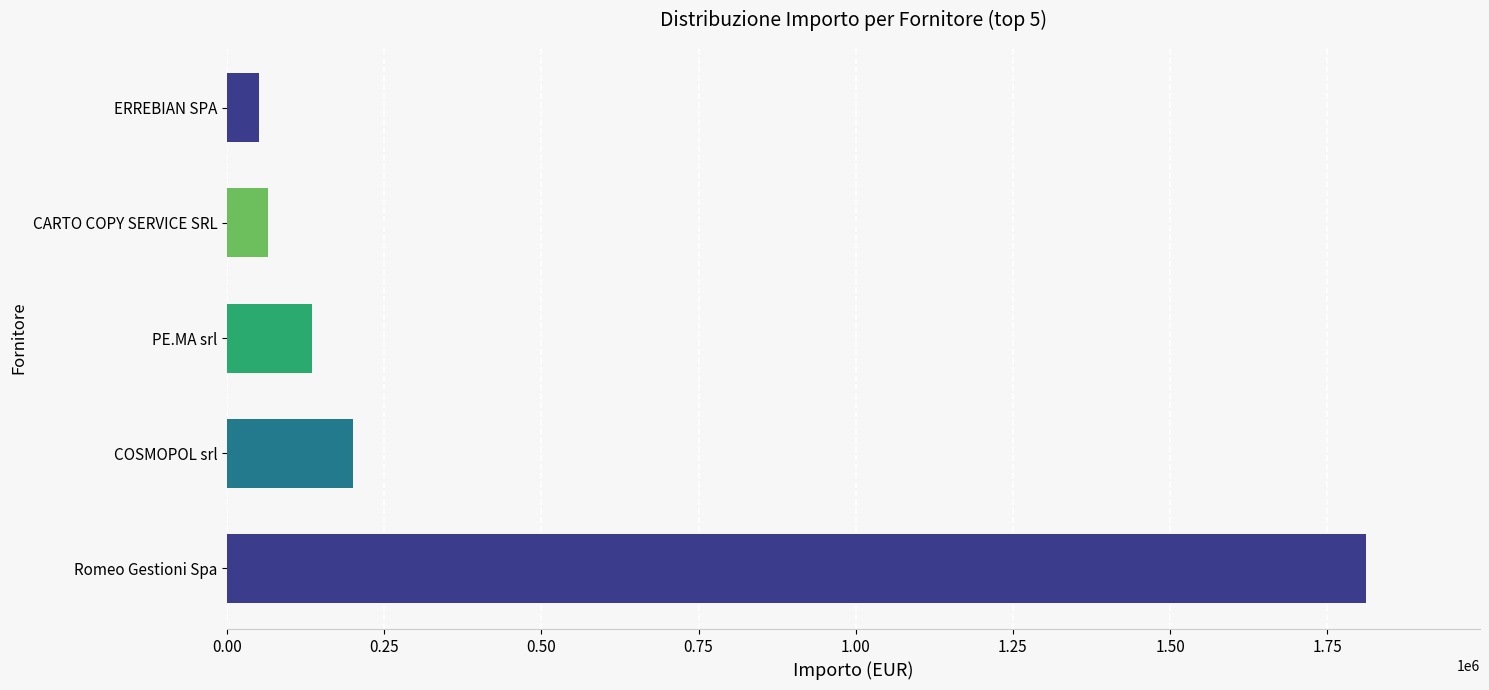

What is the minimum value shown in the chart?

51611.3